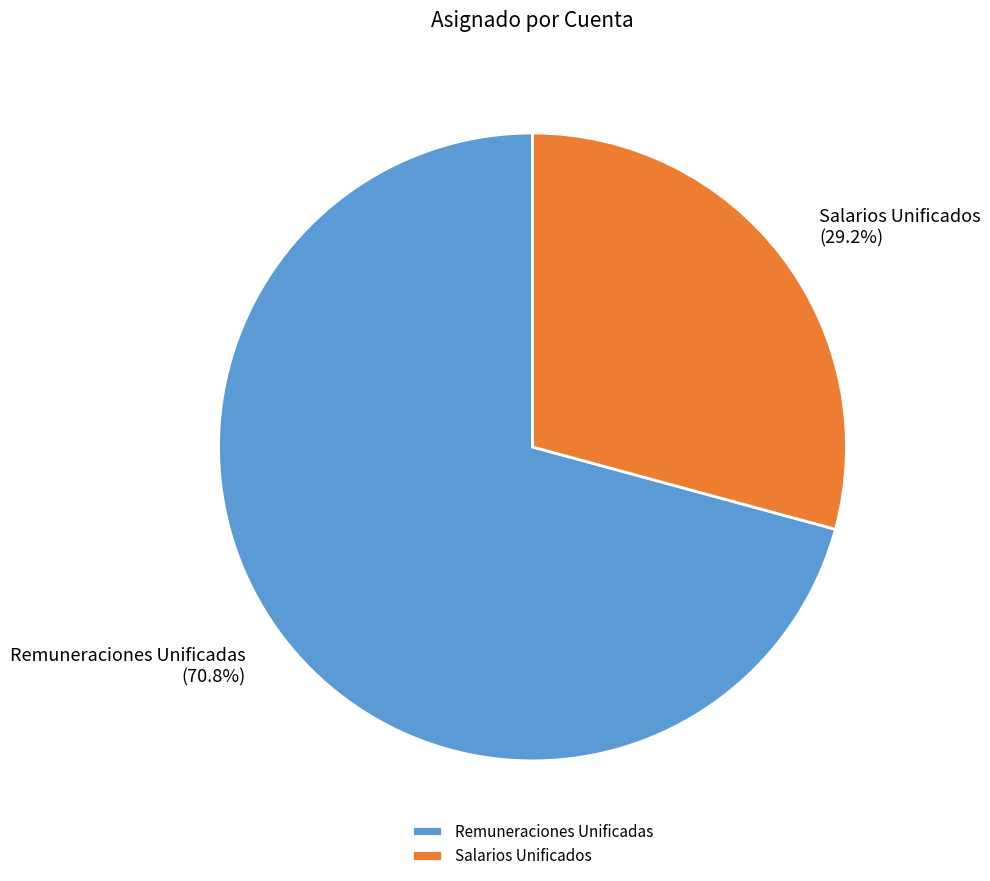

Does any single category account for the majority?

Yes